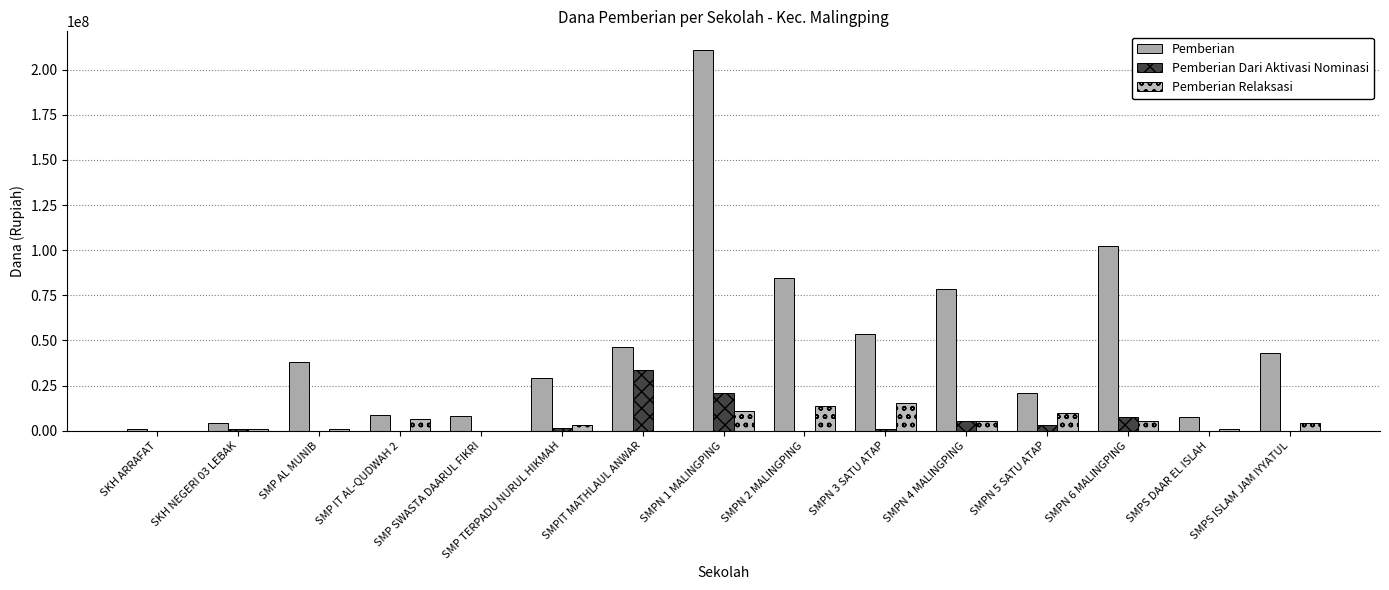

Which series has the largest total across all categories?

Pemberian